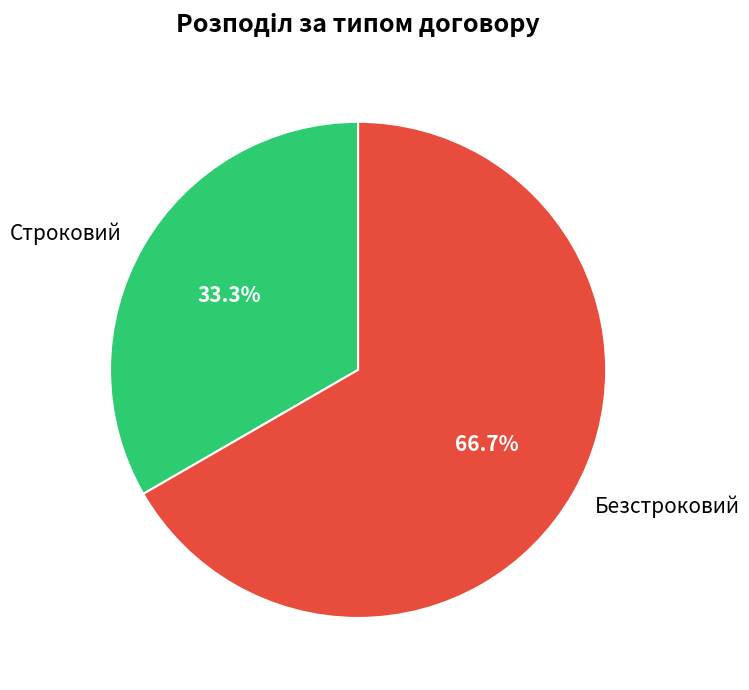

Rank the categories by value from highest to lowest.

Безстроковий, Строковий